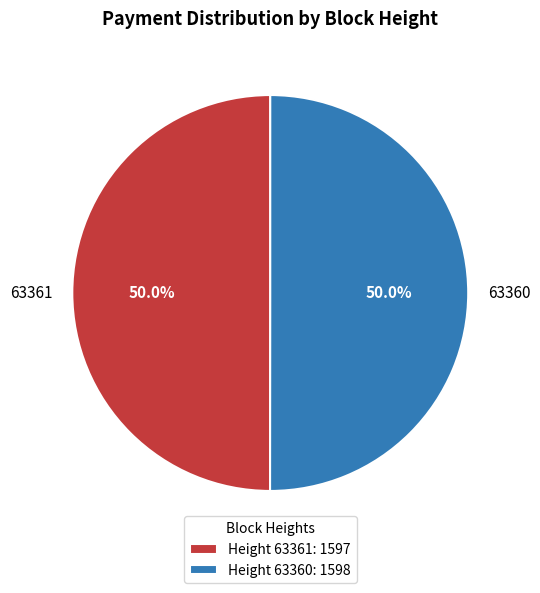

Approximately how many times larger is the value at 63361 compared to 63360?

1.0